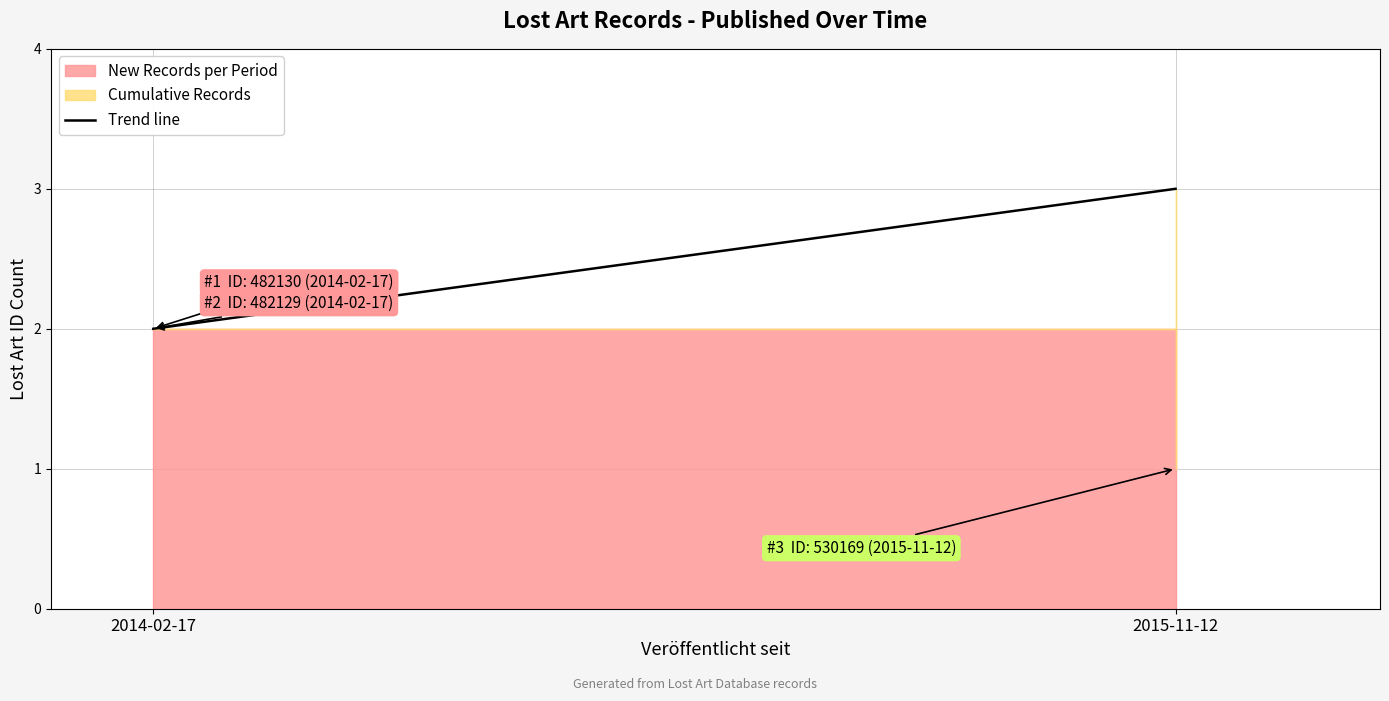

What is the maximum value shown in the chart?

3